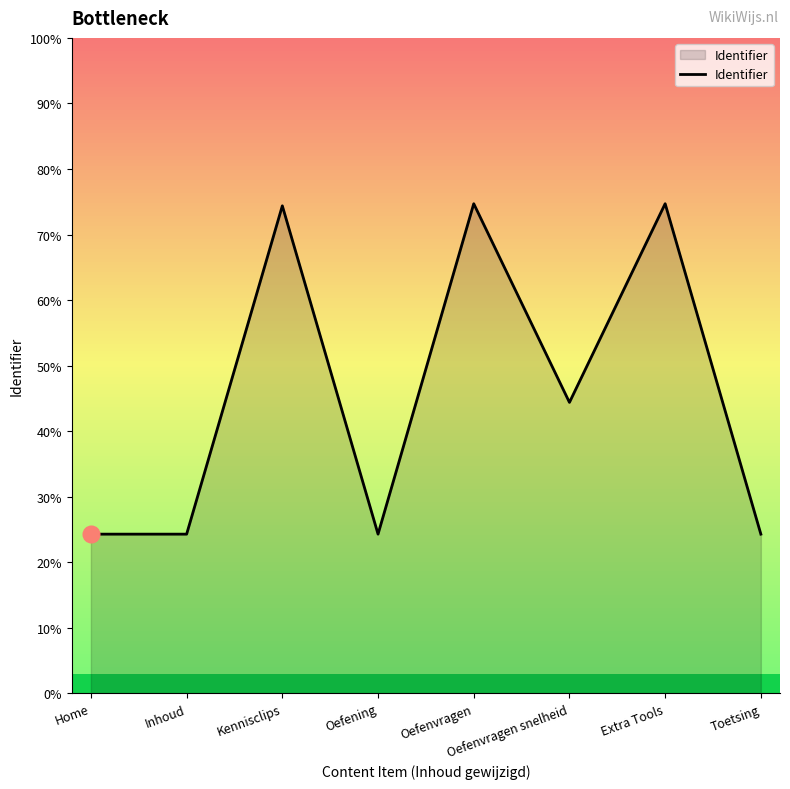

True or false: the data has more than 2 interior local peaks.

True